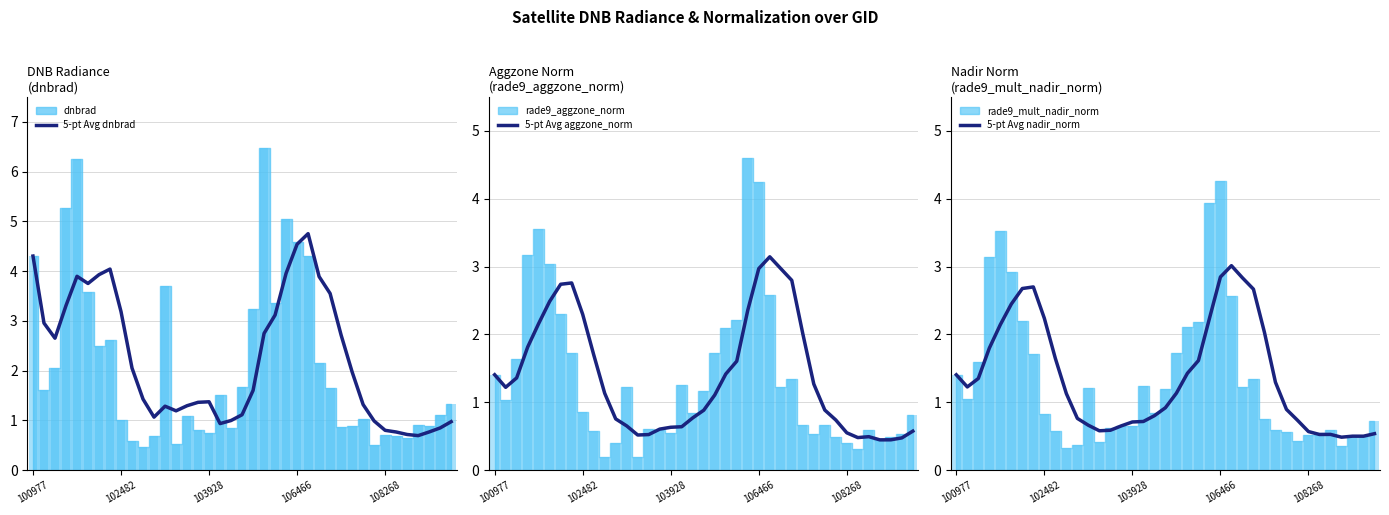

At which label does 5-pt Avg aggzone_norm first exceed 1?

100977